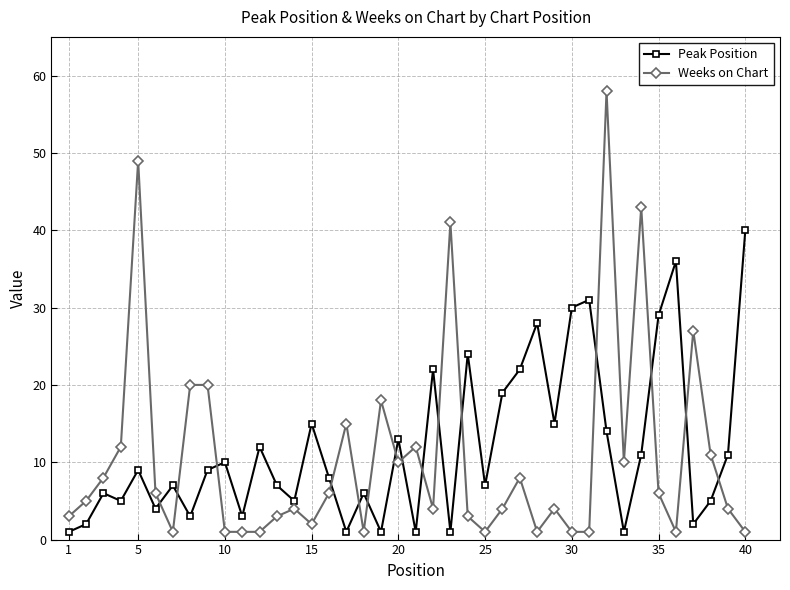

What is the value of the Weeks on Chart point at the 8th from the left?

20